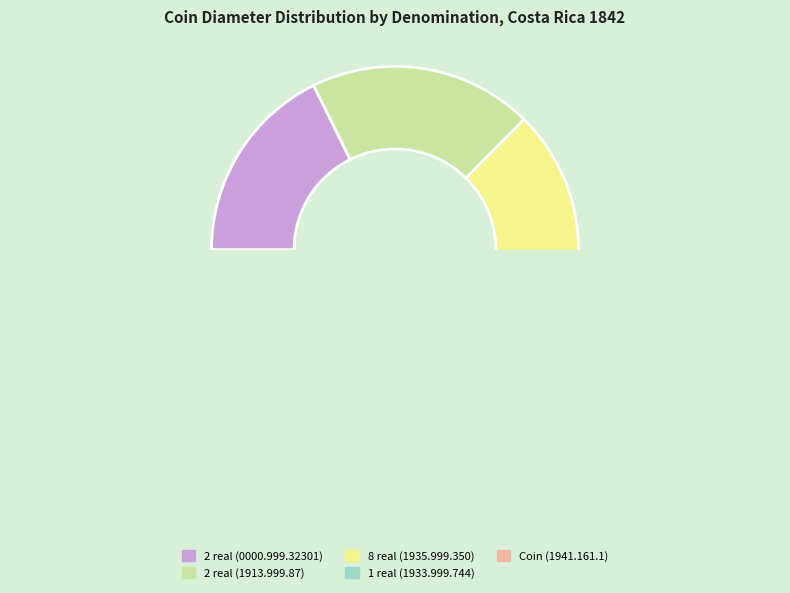

To the nearest percent, what is the average slice percentage?

20%